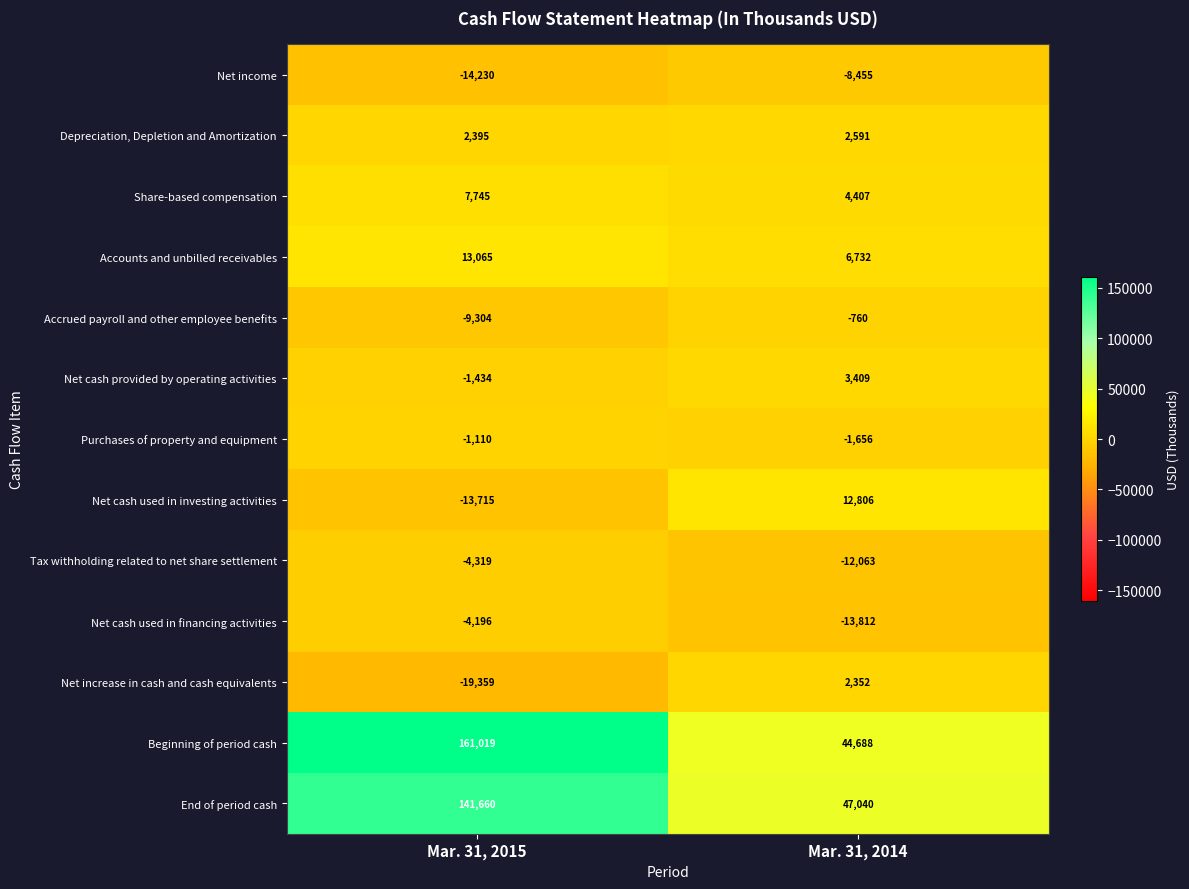

Which series has the widest spread of values?

Beginning of period cash